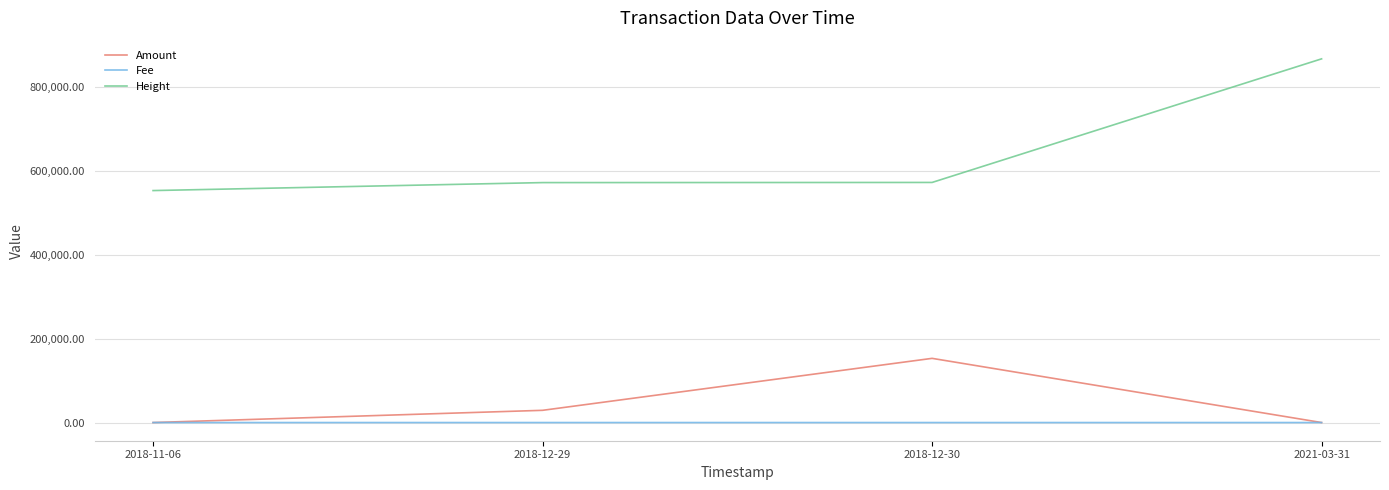

List the series in order of their peak value, lowest first.

Fee, Amount, Height